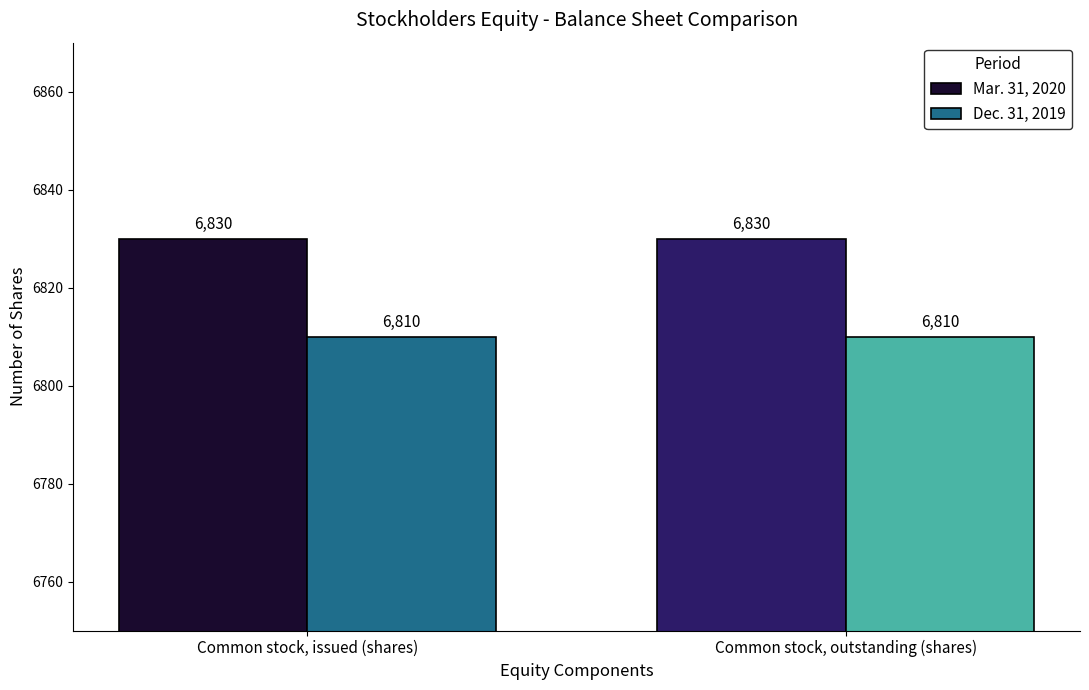

What is the minimum value for Dec. 31, 2019?

6810